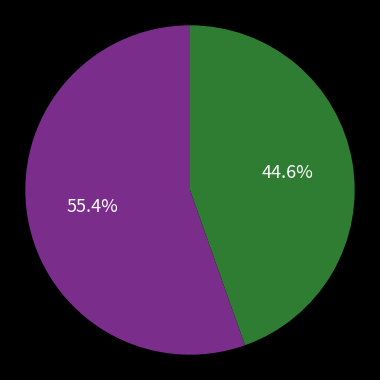

Does any single category account for the majority?

Yes